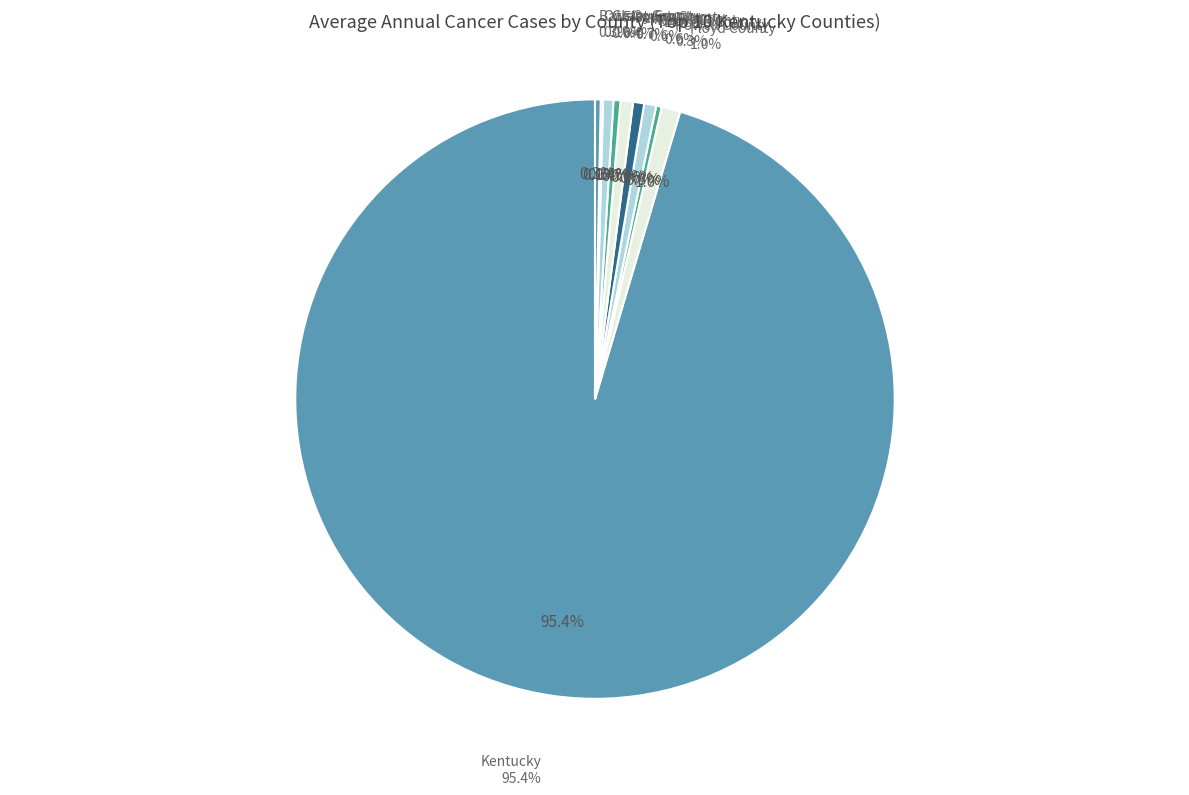

Which category has the biggest portion of the pie?

Kentucky